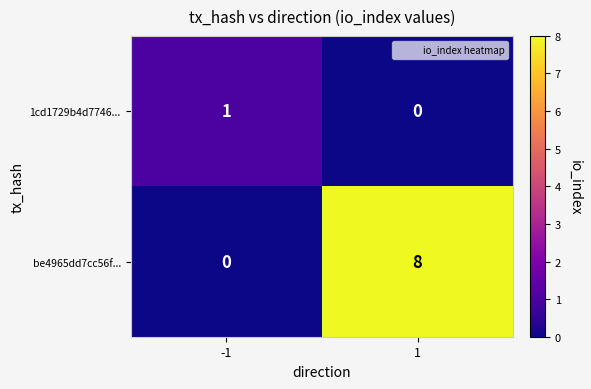

What is the spread (max minus min) of values at -1?

1